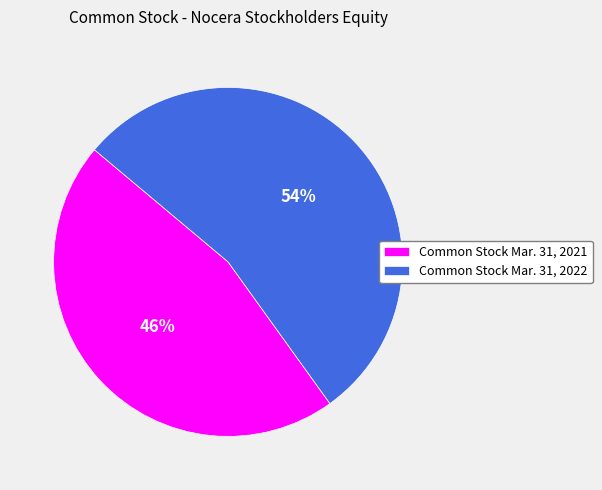

How many segments does this pie chart have?

2